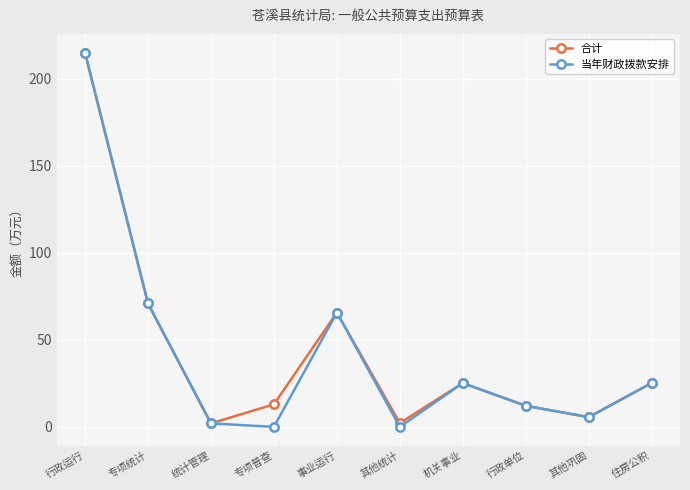

How many categories are shown in the chart?

10